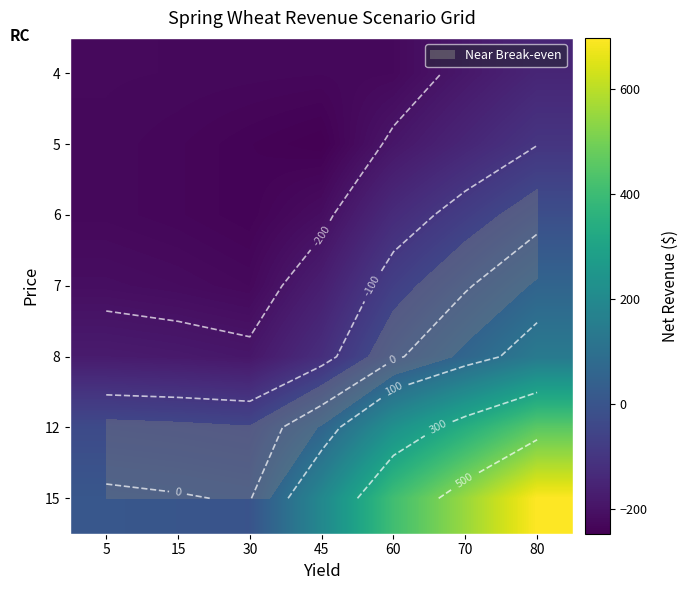

At which category is the sum across all series the highest?

80